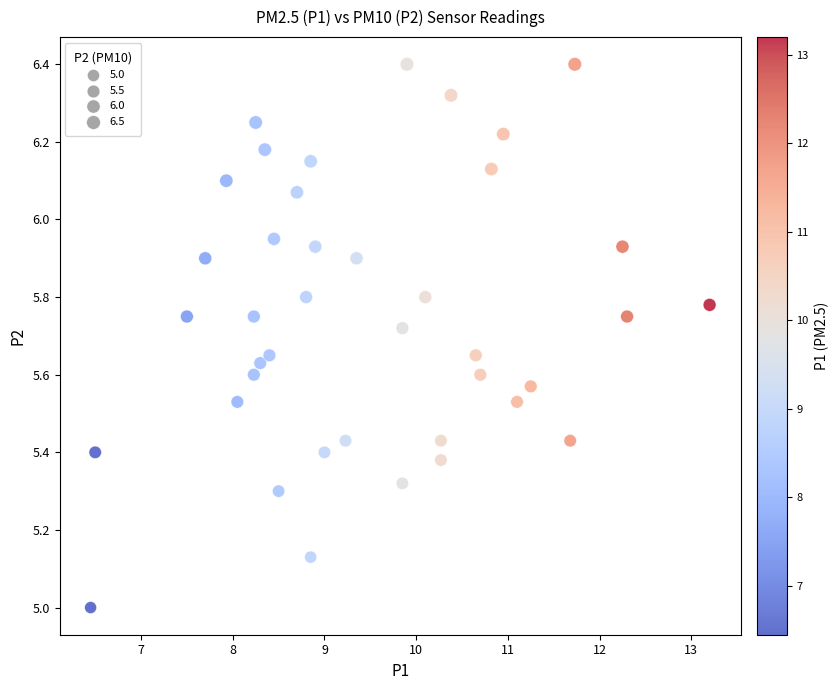

What is the range of Y values (max minus min)?

1.4